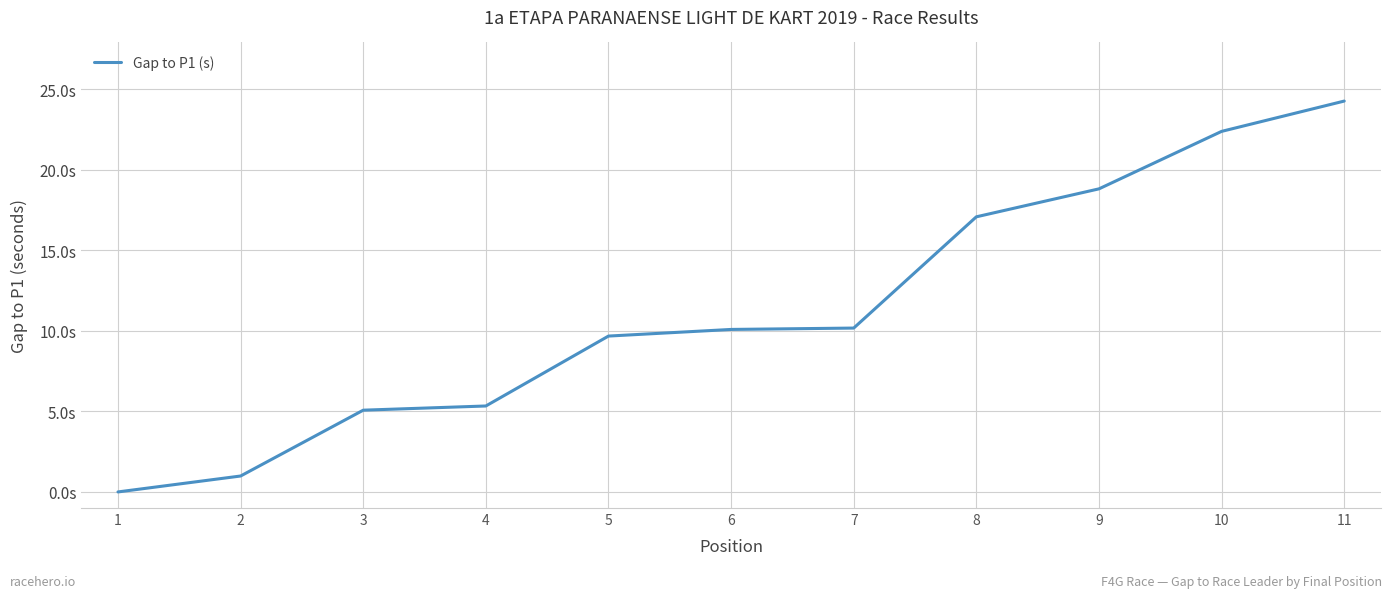

What is the value of the 9th point from the left?

18.8